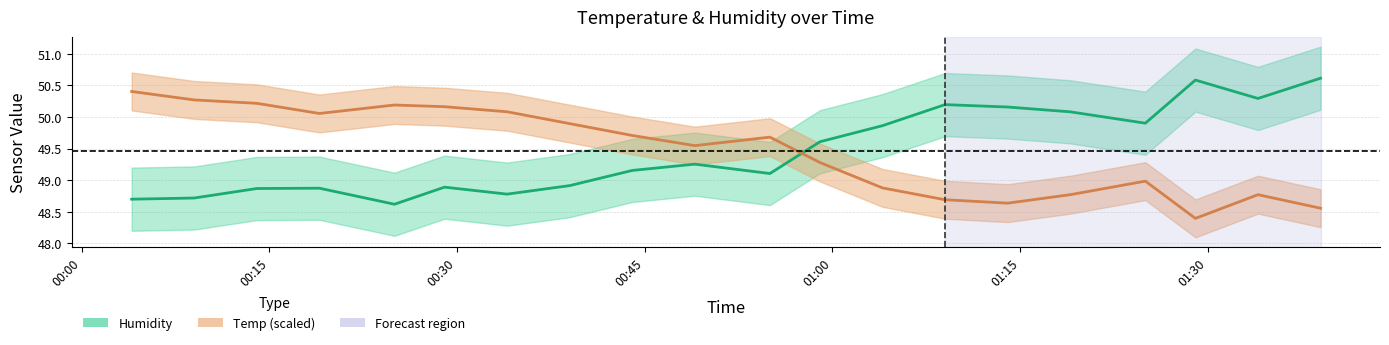

What is the label of the 2nd point from the right?

2022/06/19 01:34